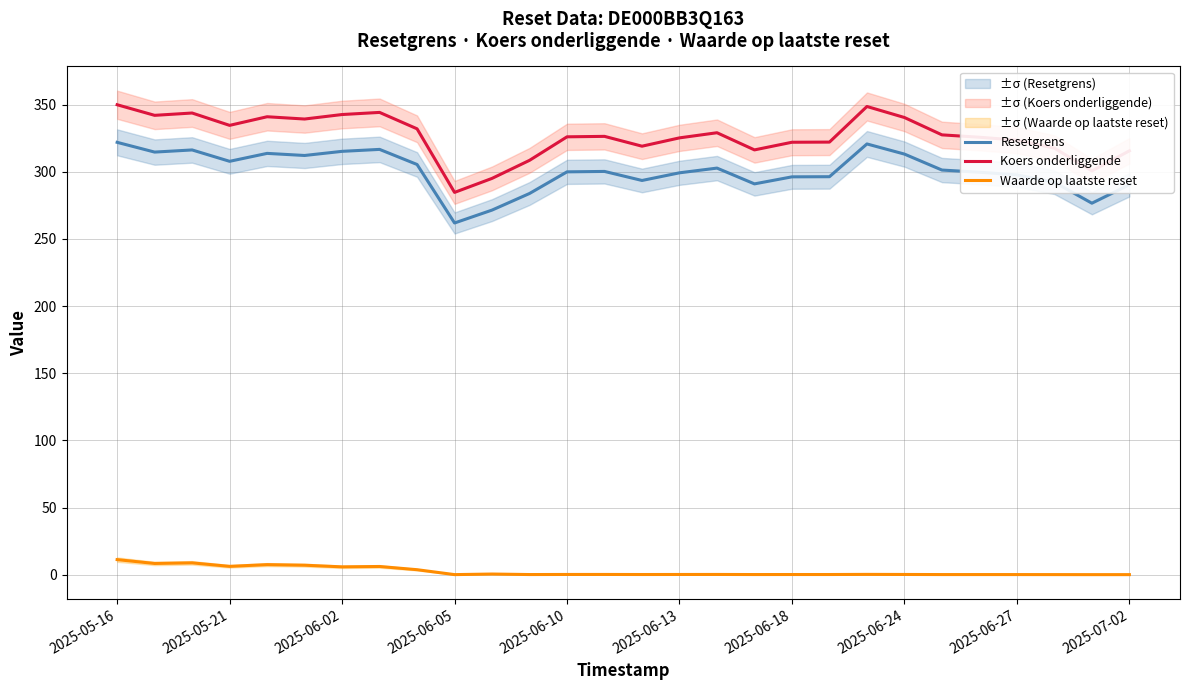

True or false: Resetgrens and Waarde op laatste reset cross at least once.

False